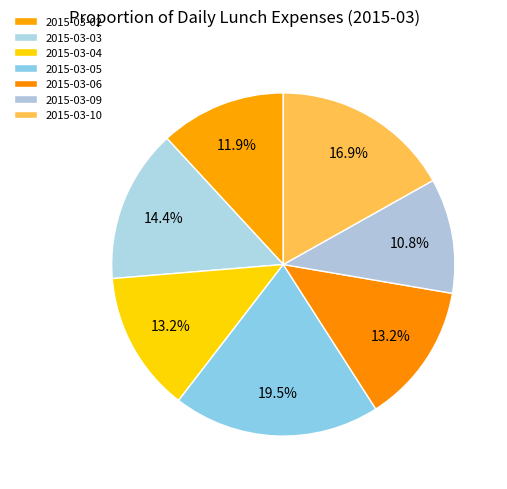

What percentage is NOT represented by 2015-03-04?

86.8%